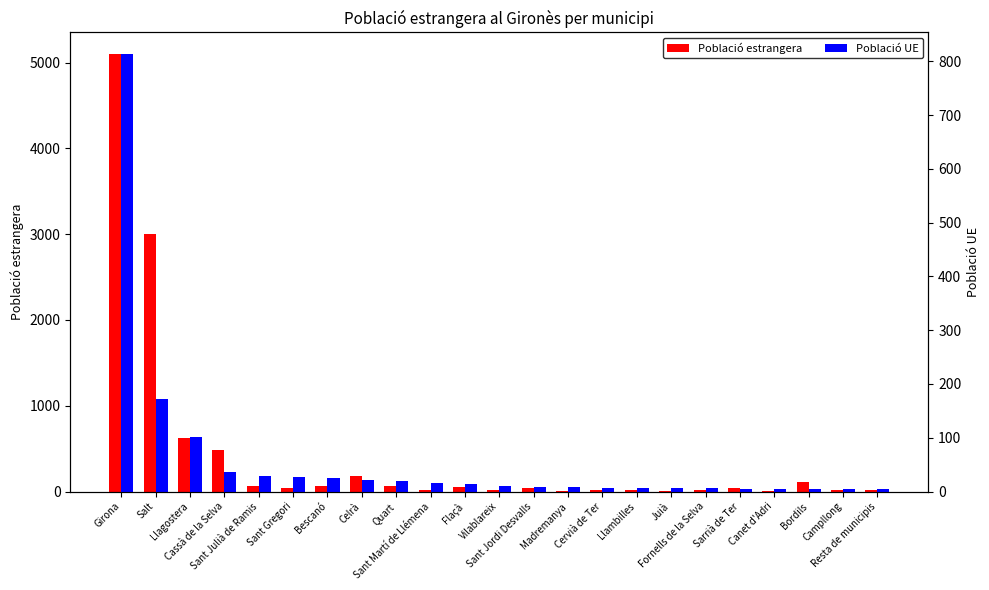

At how many categories does at least one series exceed 4961?

1